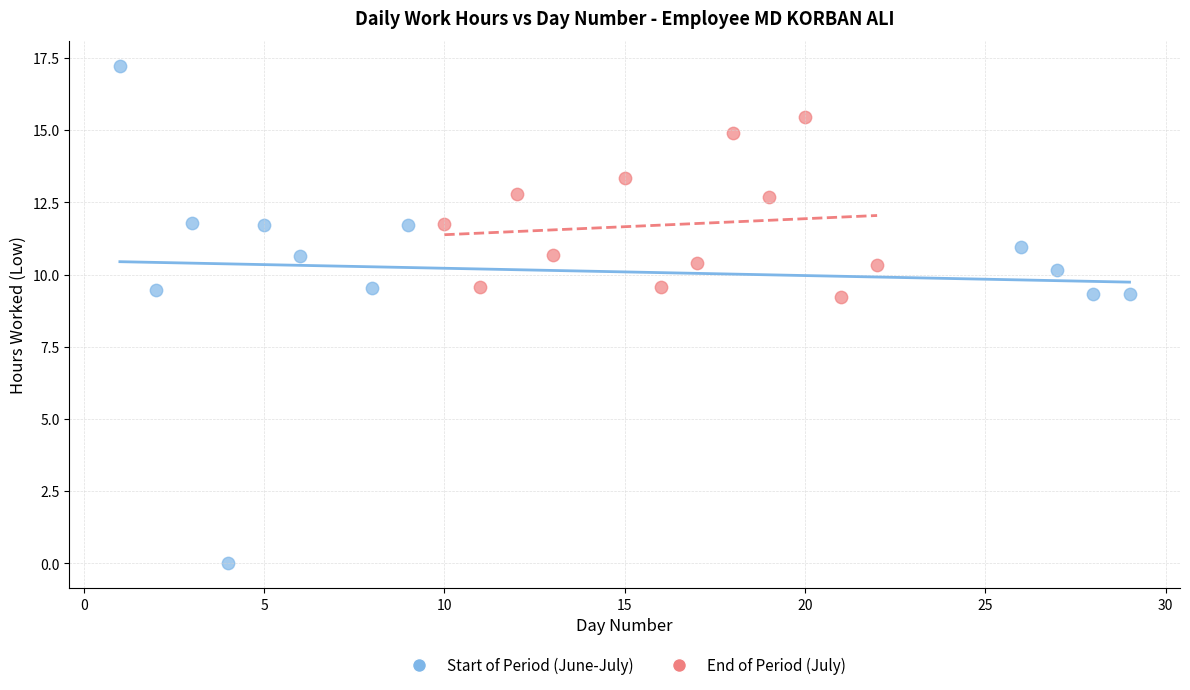

Which series reaches the minimum Y coordinate?

Start of Period (June-July)